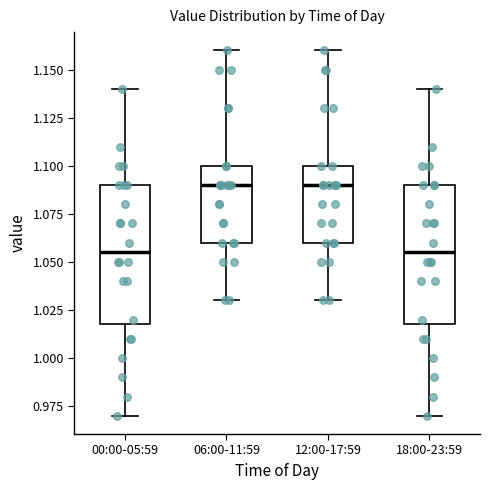

Reading left to right, read every box against the y-axis: the position of its median line, the range the box covers, and the ends of its whiskers. The values are not printed on the chart, so give them approximately, as read against the axis.

00:00-05:59: median 1.055, box 1.020 to 1.090, whiskers 0.970 to 1.140
06:00-11:59: median 1.090, box 1.060 to 1.100, whiskers 1.030 to 1.160
12:00-17:59: median 1.090, box 1.060 to 1.100, whiskers 1.030 to 1.160
18:00-23:59: median 1.055, box 1.020 to 1.090, whiskers 0.970 to 1.140